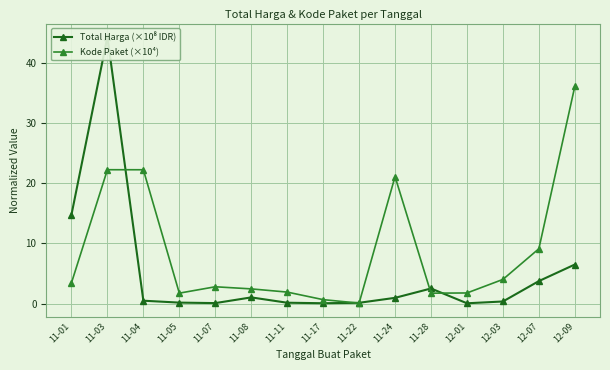

What is the total value across all series at 11-17?

0.7